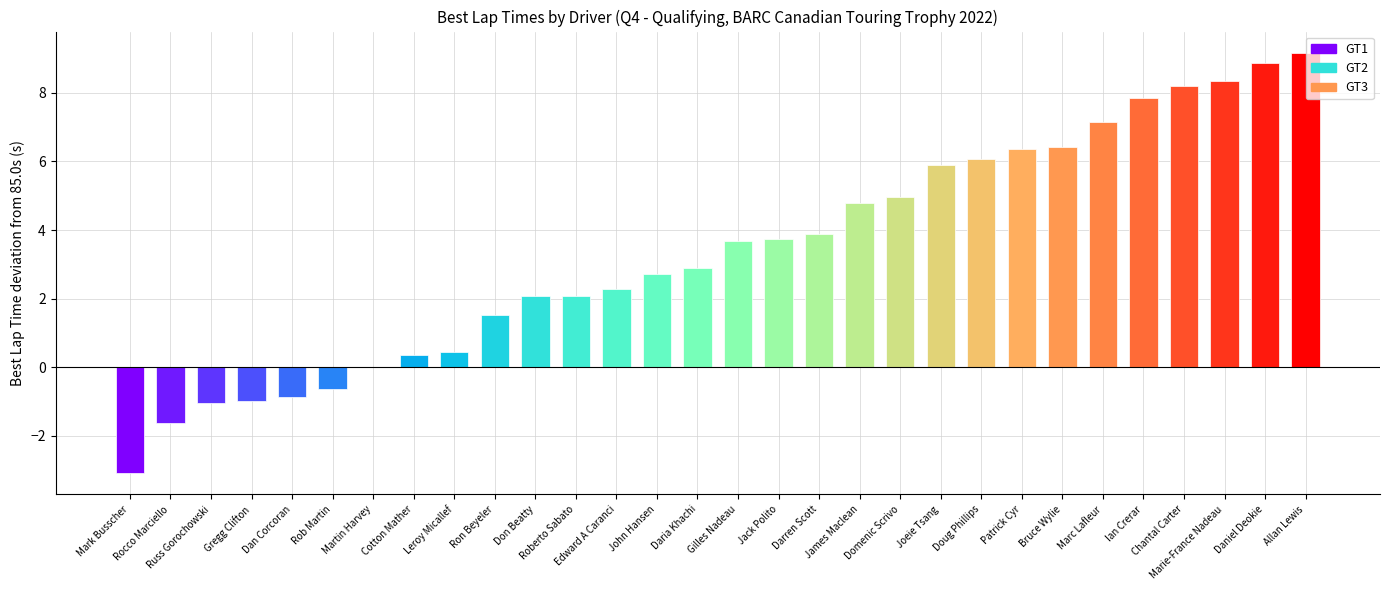

At which label does the data first exceed 3?

Gilles Nadeau